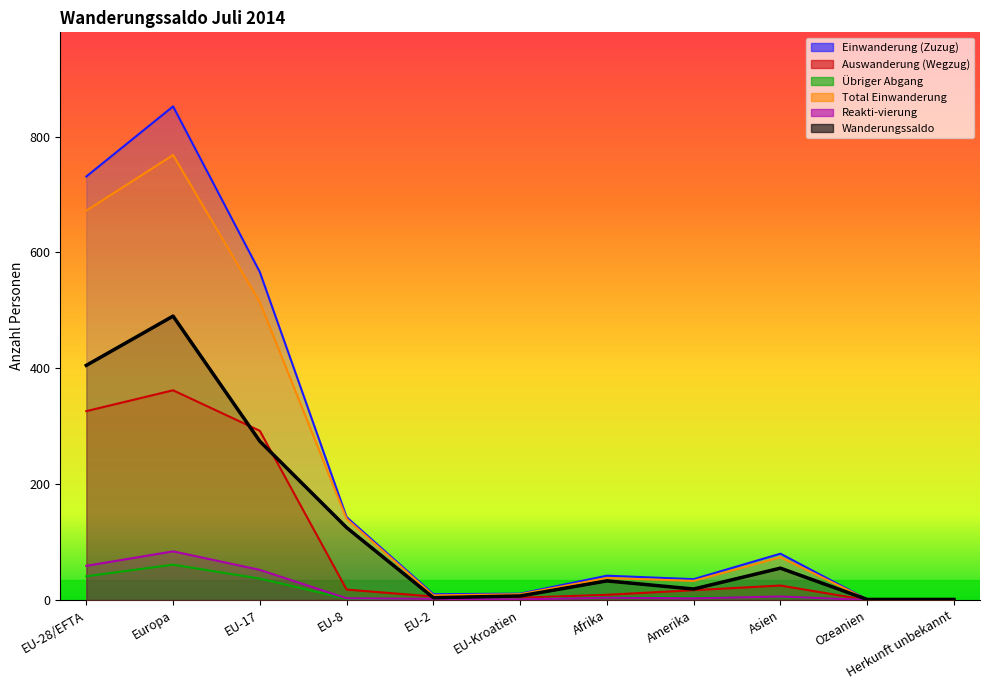

Rank the categories by Wanderungssaldo value from lowest to highest.

Ozeanien, Herkunft unbekannt, EU-2, EU-Kroatien, Amerika, Afrika, Asien, EU-8, EU-17, EU-28/EFTA, Europa